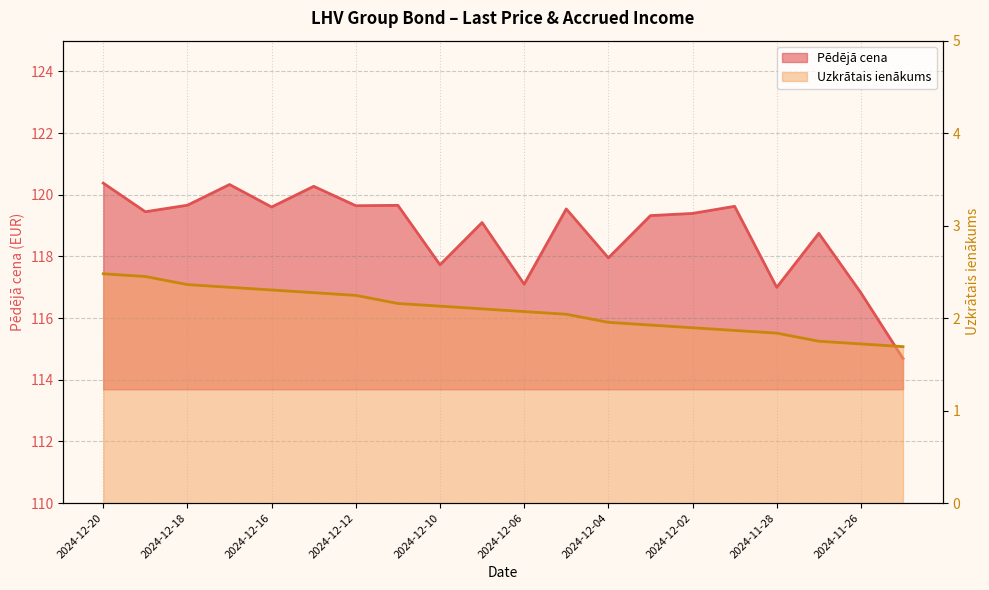

At which category does the chart reach its minimum across all series?

2024-11-25